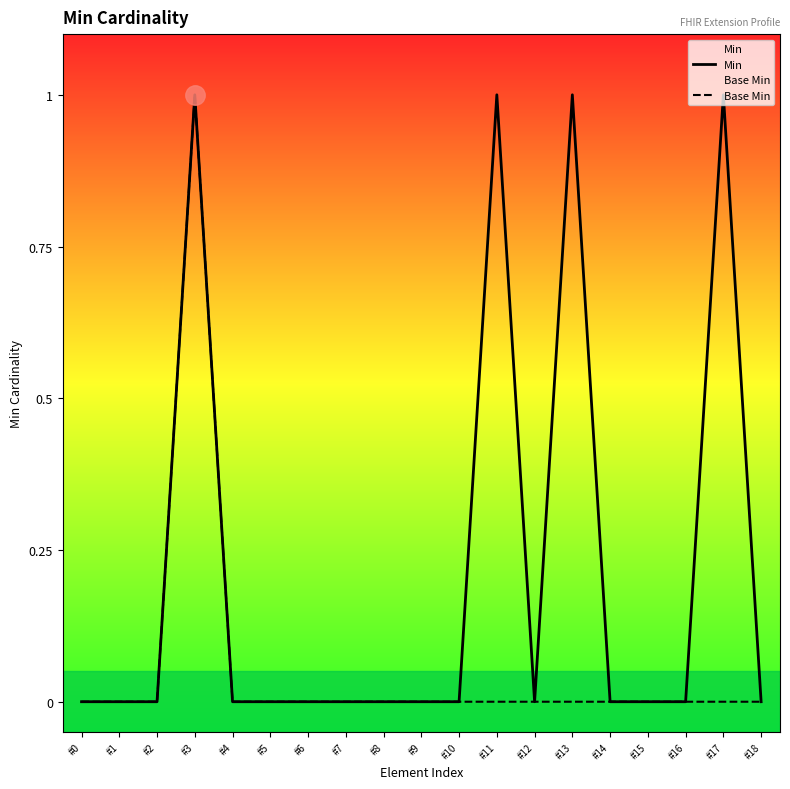

What are all the series names shown in the legend?

Min, Base Min